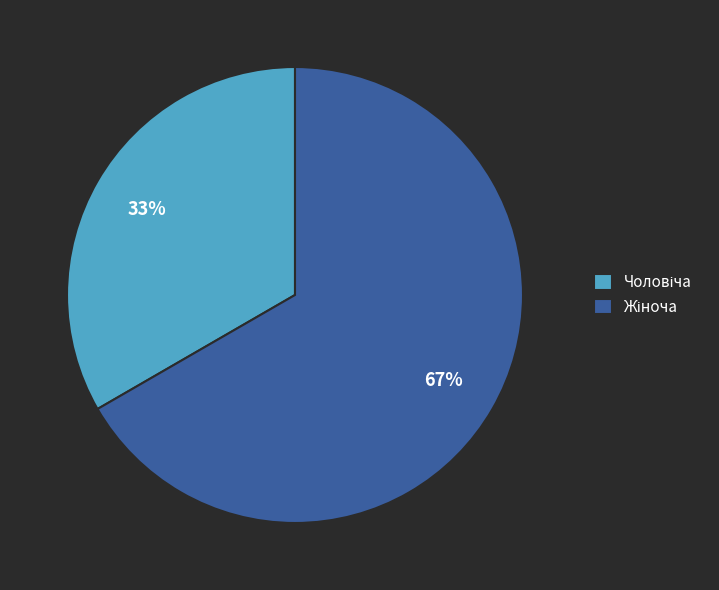

Is there any slice that represents more than half of the pie?

Yes